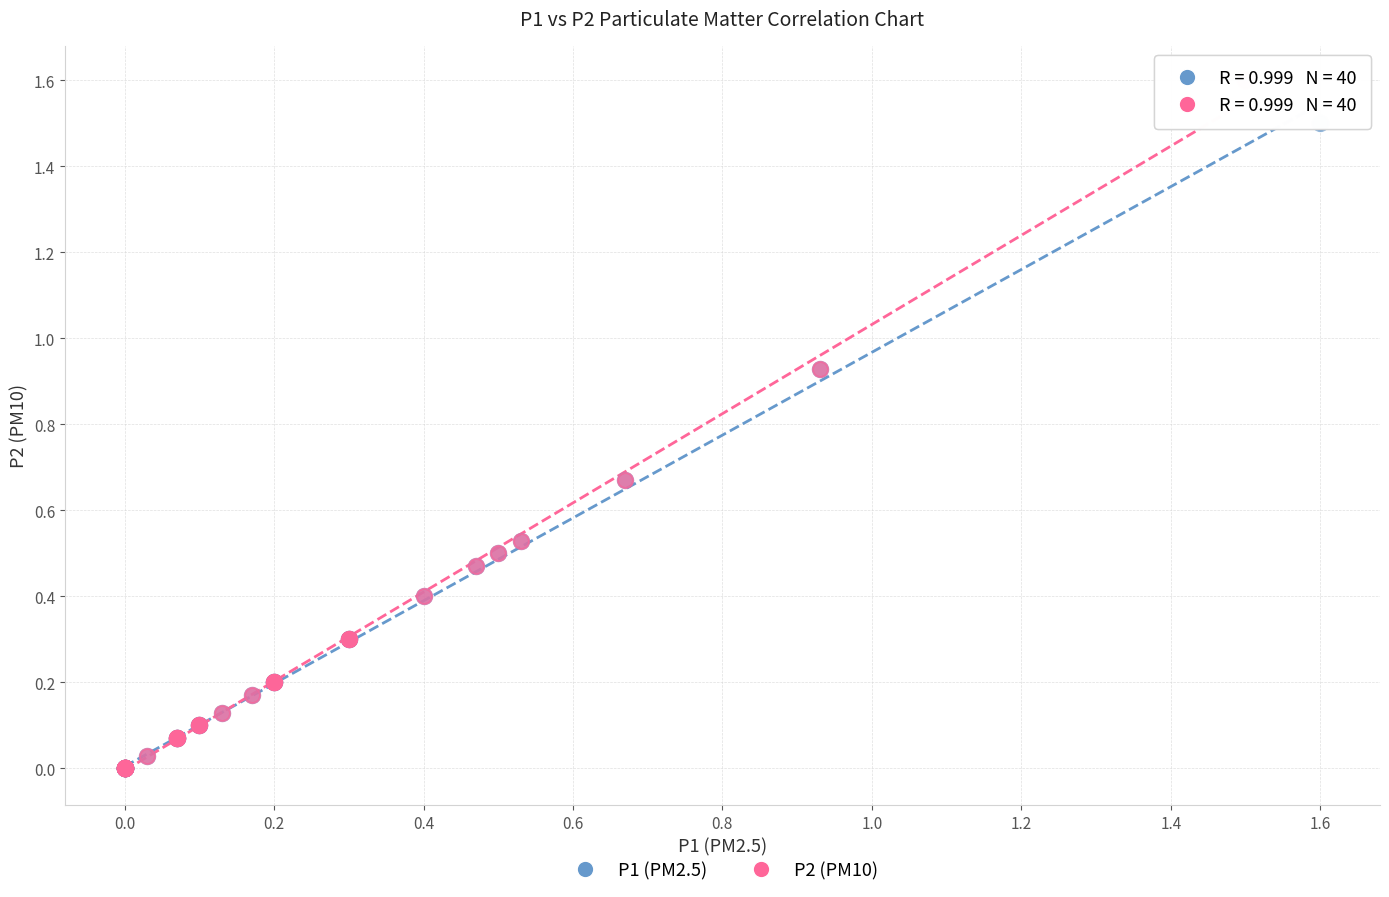

Which series contains the highest Y value?

P2 (PM10)